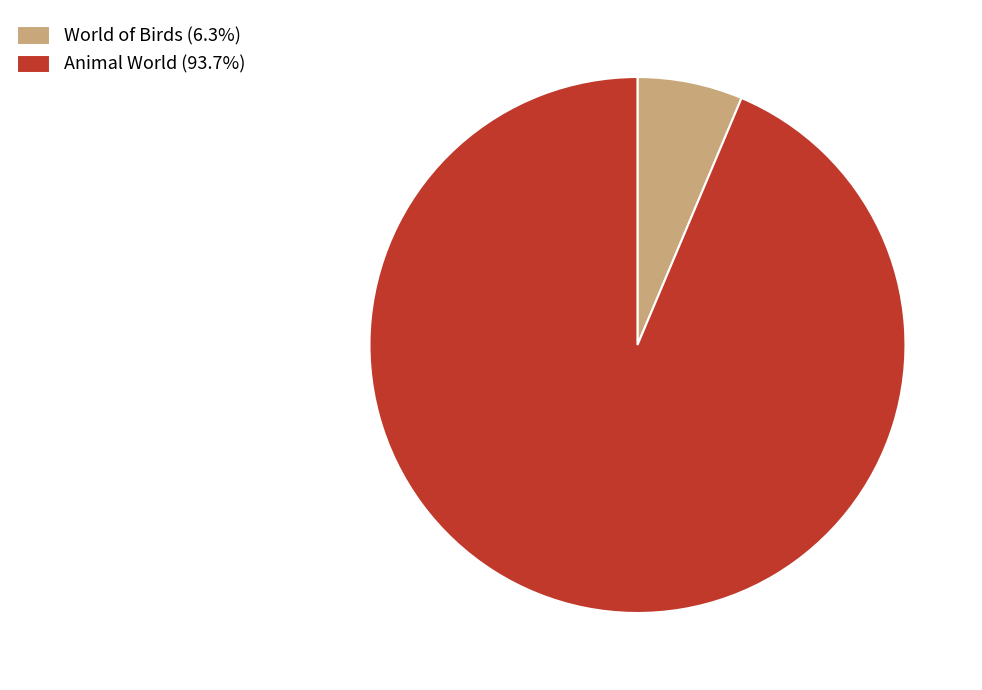

How many slices are in this pie chart?

2